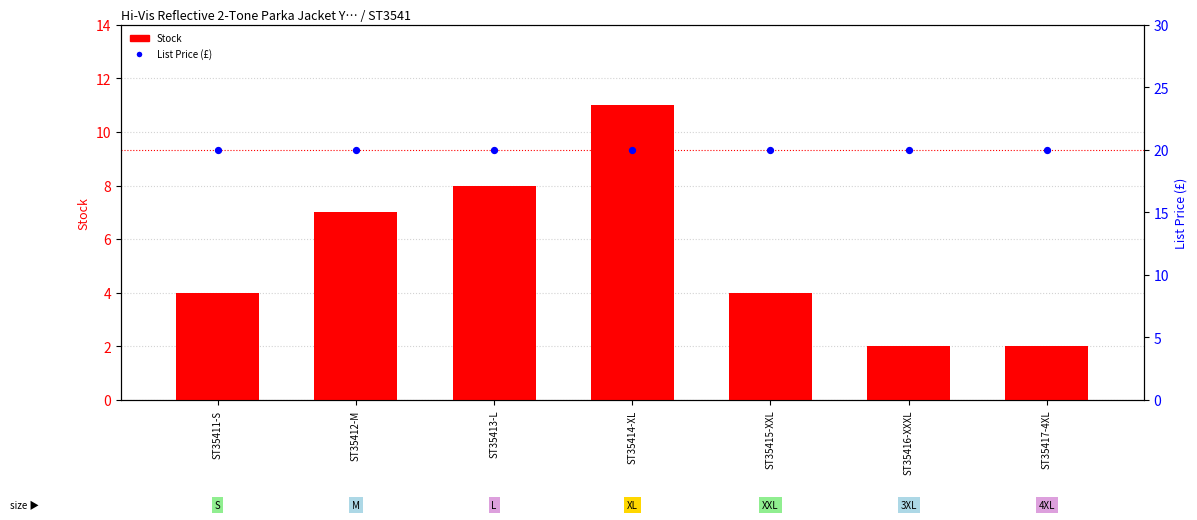

What is the total value across all series at ST35414-XL?

30.9